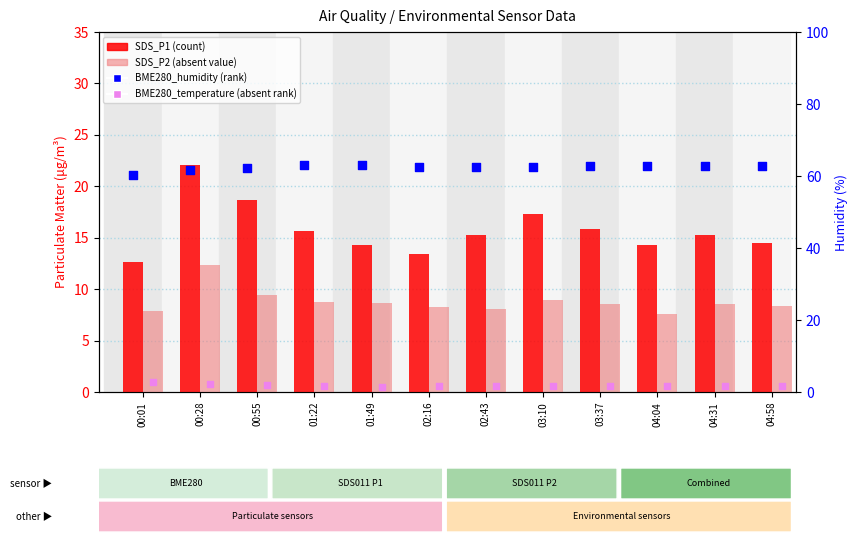

Which series has the widest spread of Y values?

SDS_P1